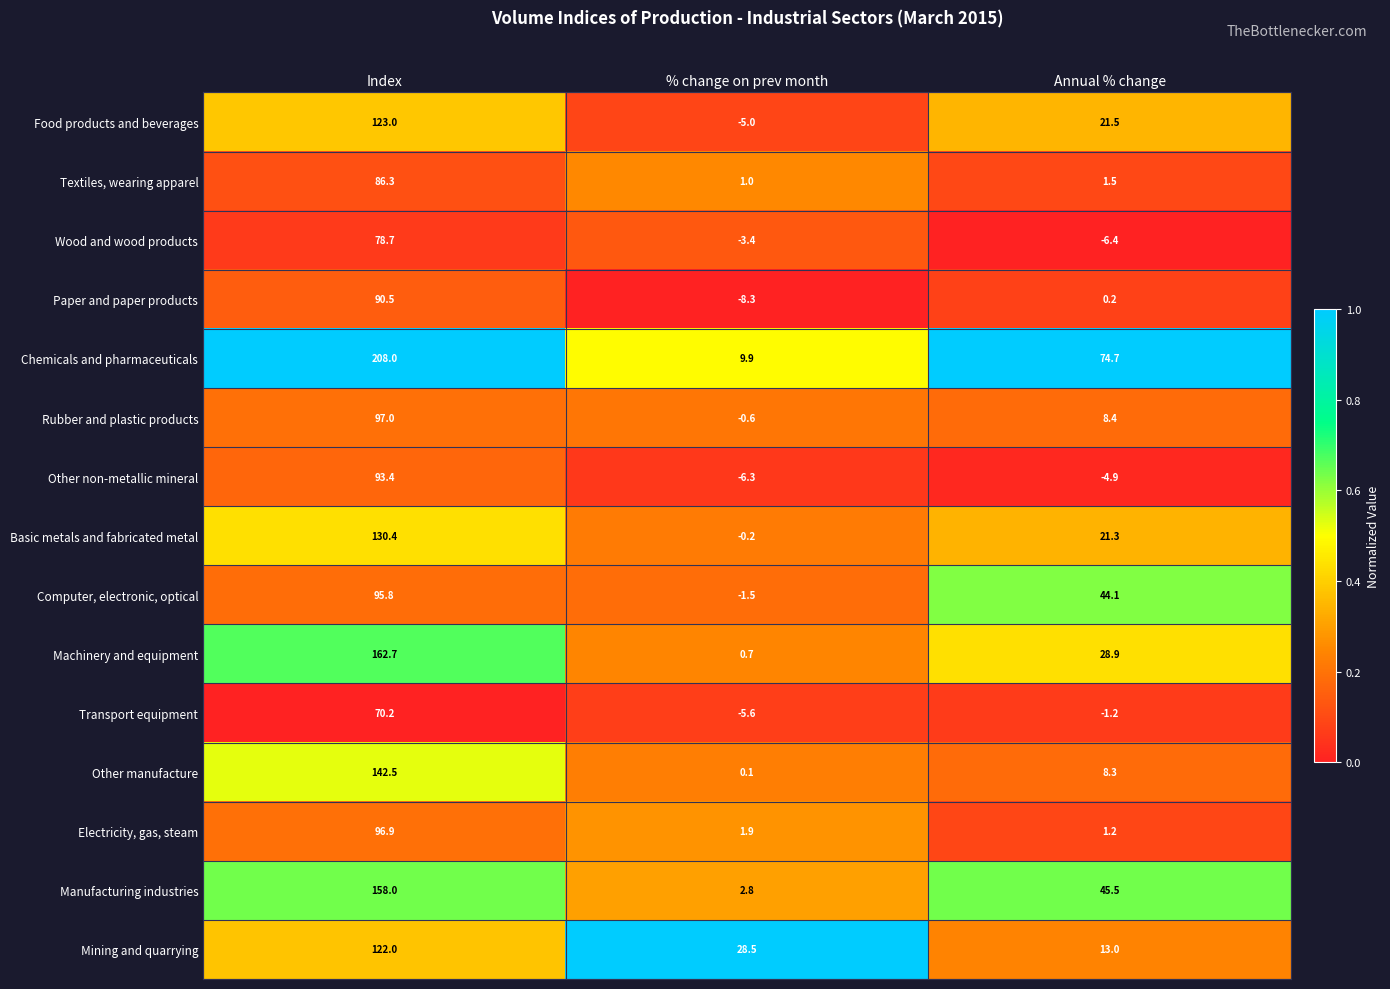

The Mining and quarrying series shows 21.4 at Annual % change. True or false?

False